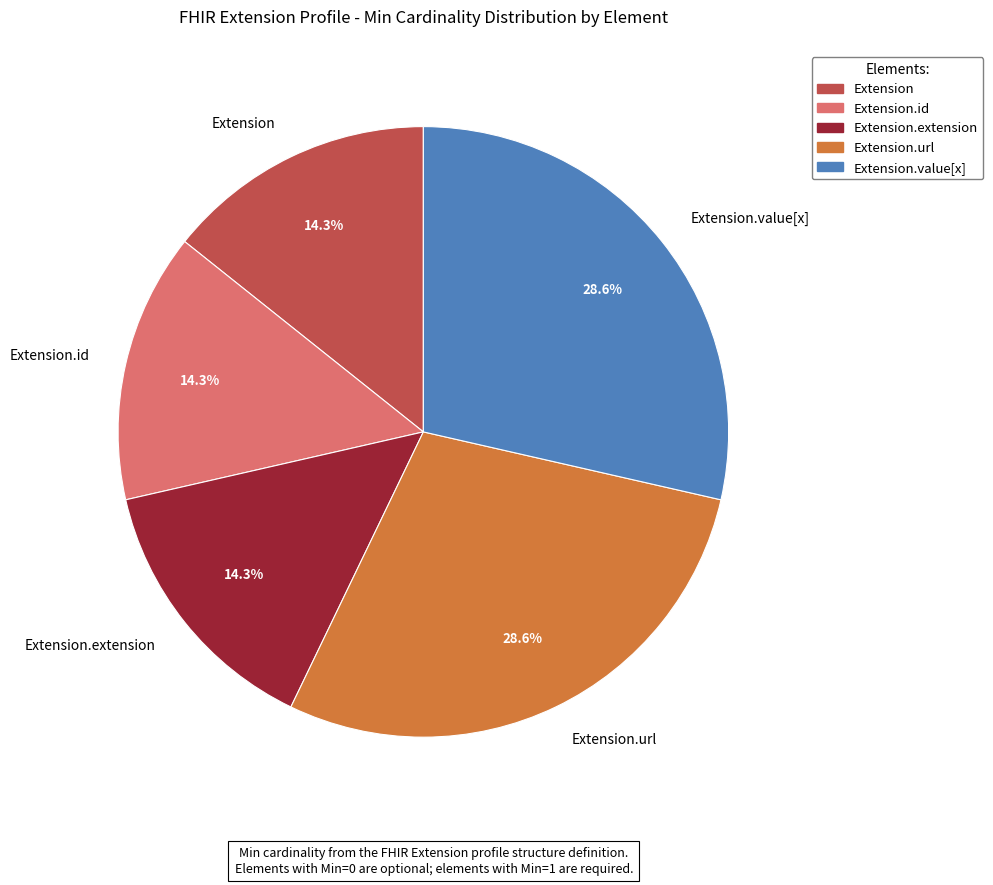

Approximately how many times larger is the value at Extension compared to Extension.id?

1.0